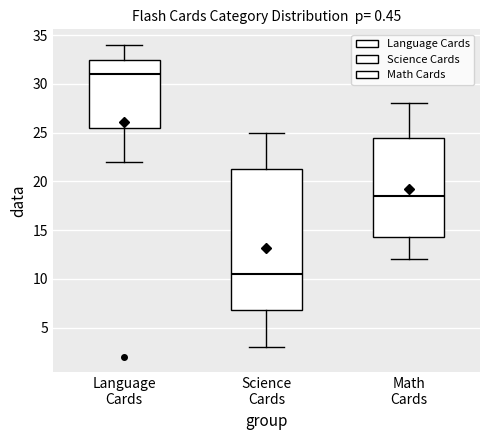

Which box's median line is the highest?

Language Cards